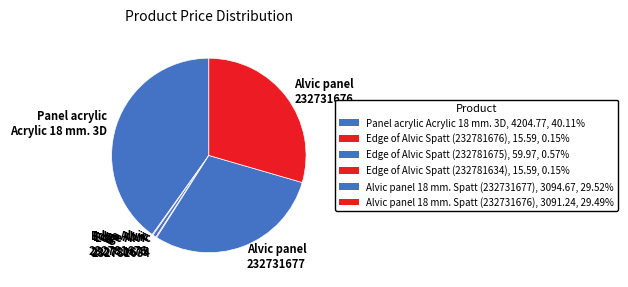

Do Panel acrylic Acrylic 18 mm. 3D and Edge Alvic 232781675 together represent more than half of the pie?

No